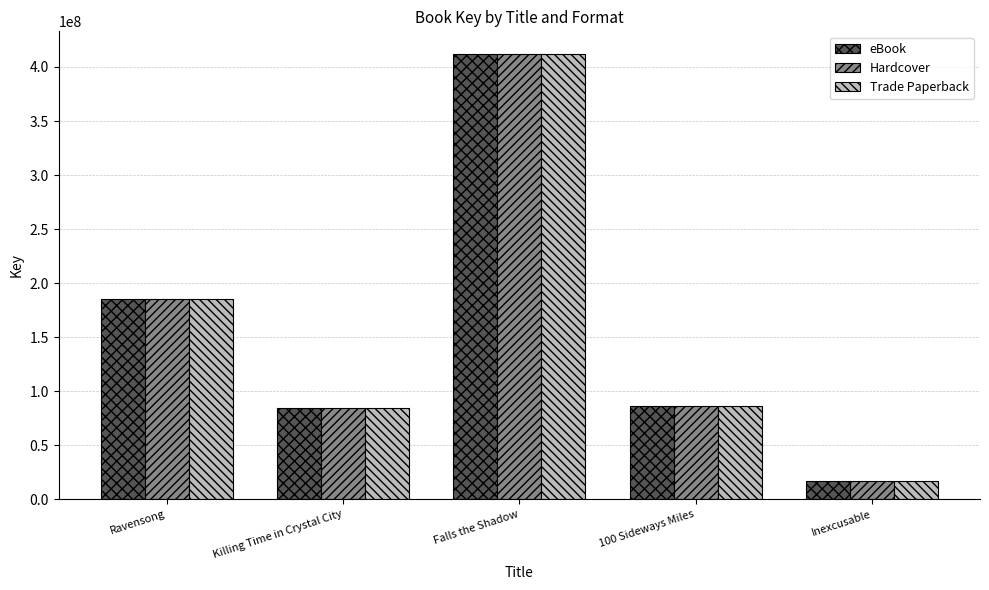

Where is Trade Paperback nearest to the value 214540911?

Ravensong